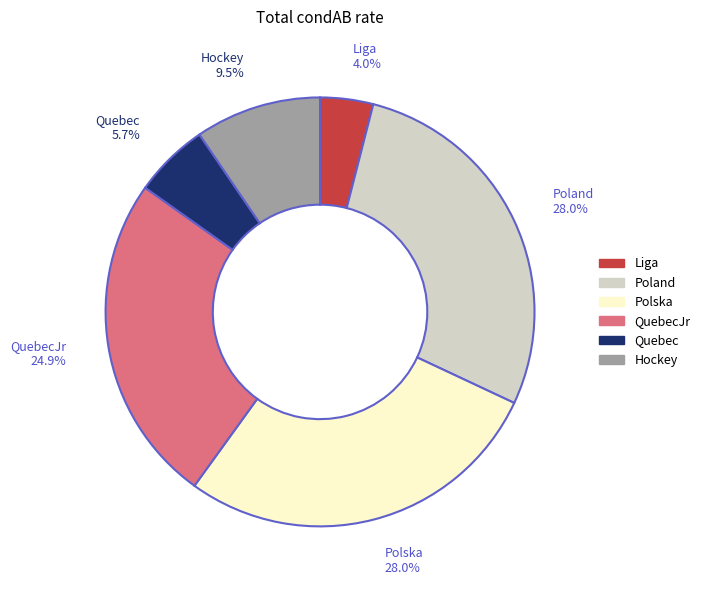

Which slice is the smallest?

Liga